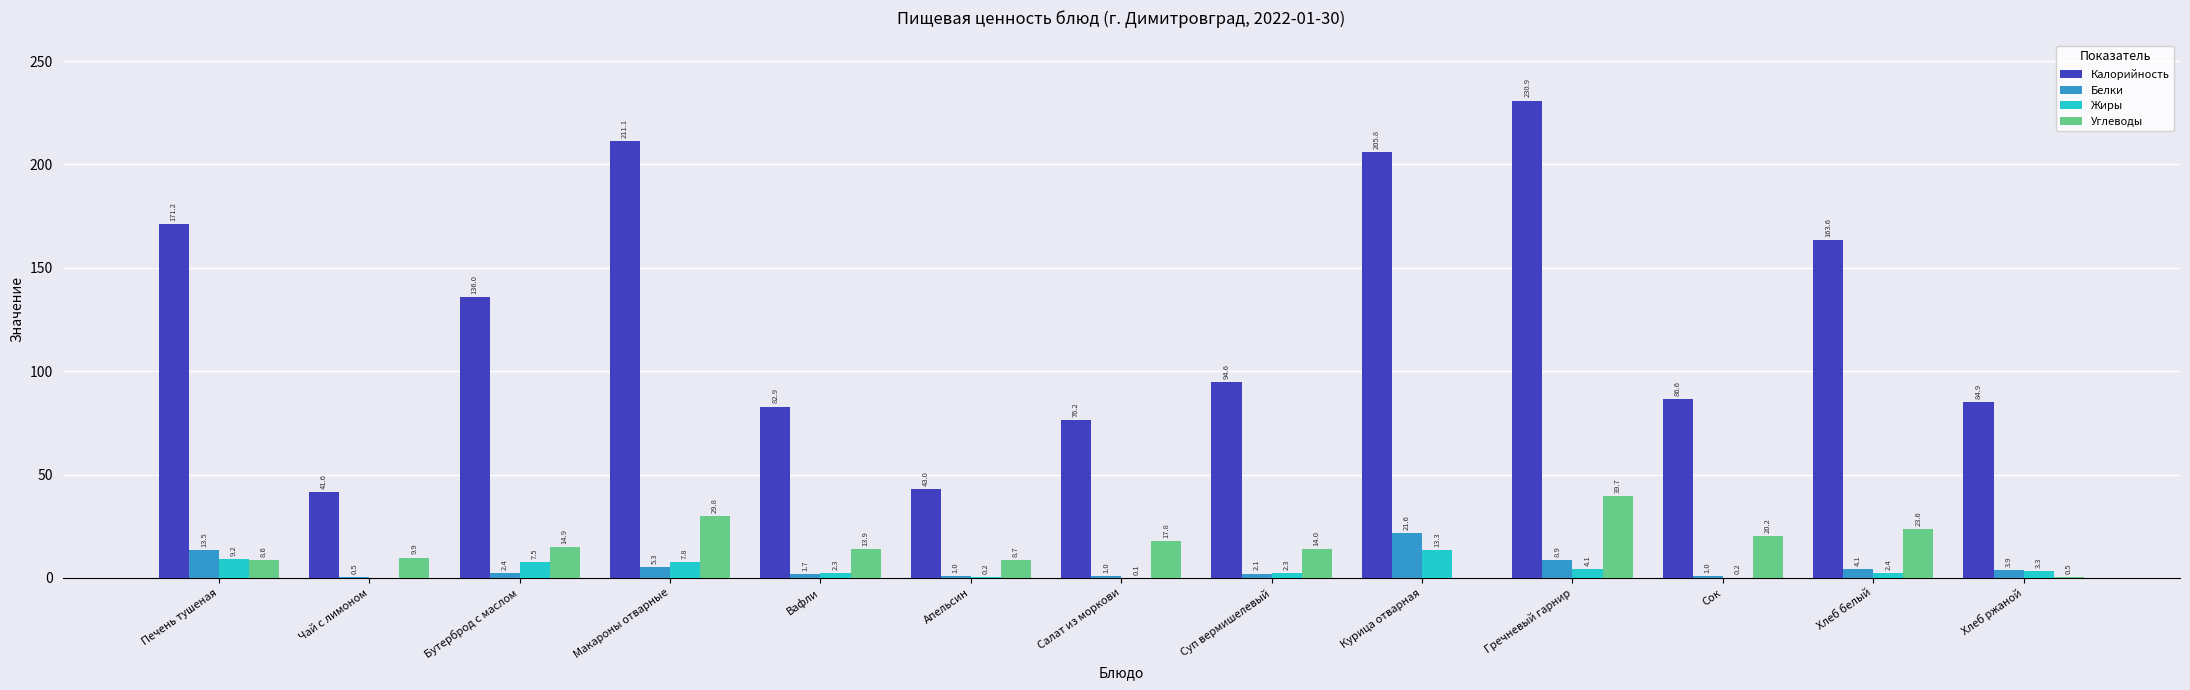

What is the average value of the Калорийность series?

125.3